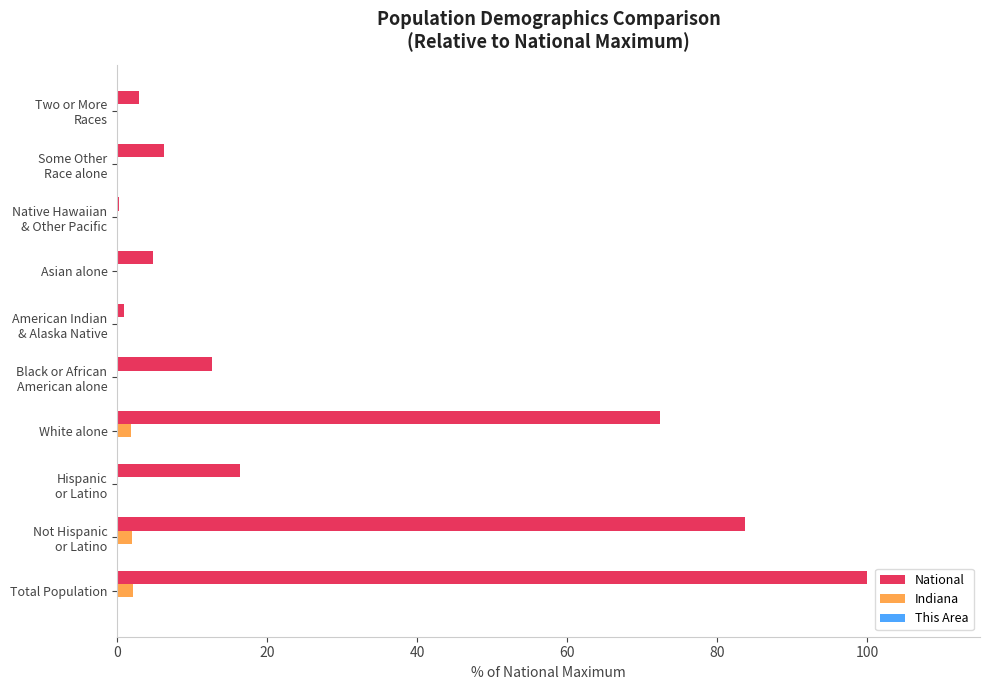

What is the sum of all National values?

300.0